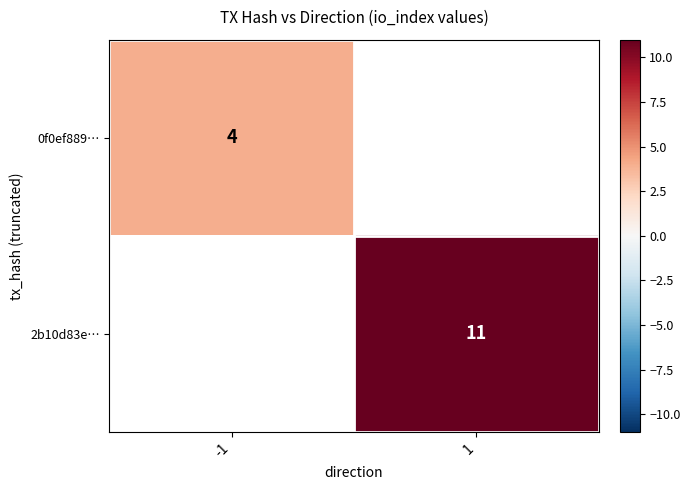

True or false: 0f0ef889… has a value of 4.0 at -1.

True